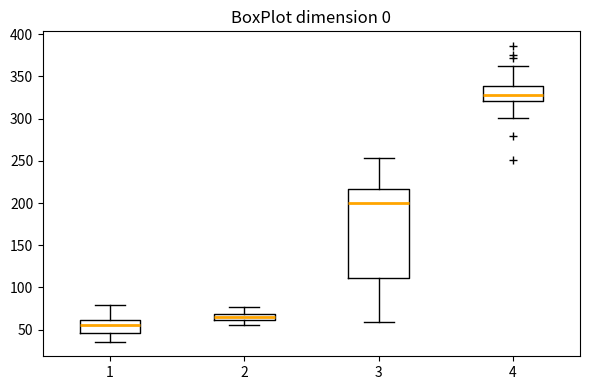

Which box has the lowest median line?

1